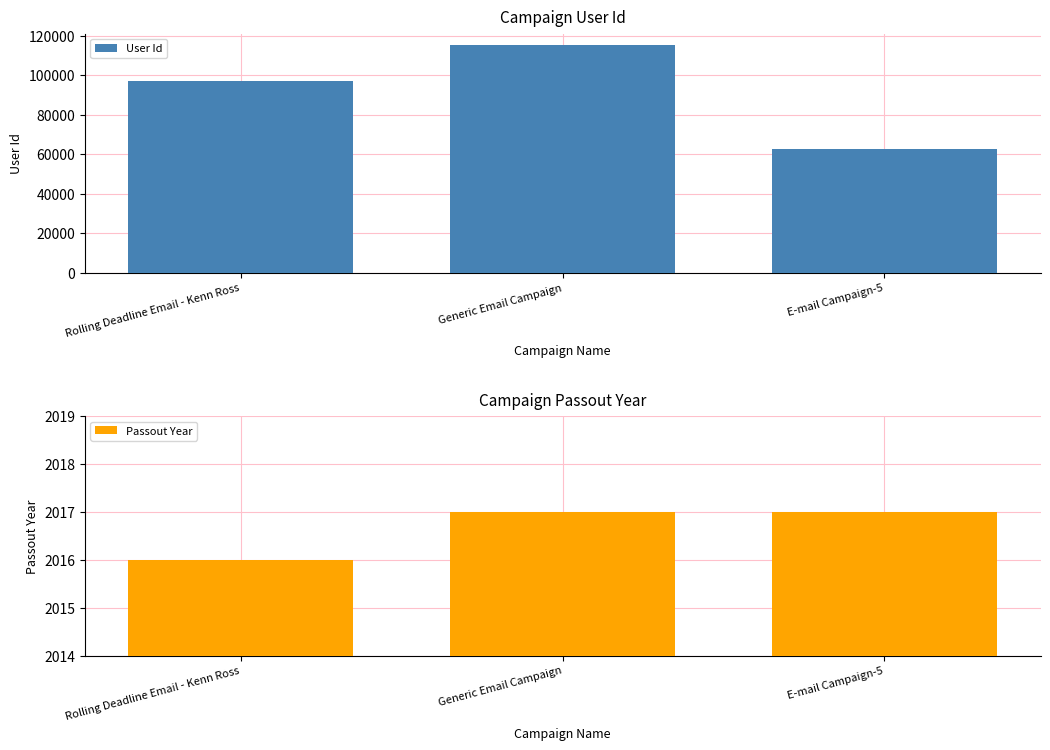

What is the total value across all series at E-mail Campaign-5?

64748